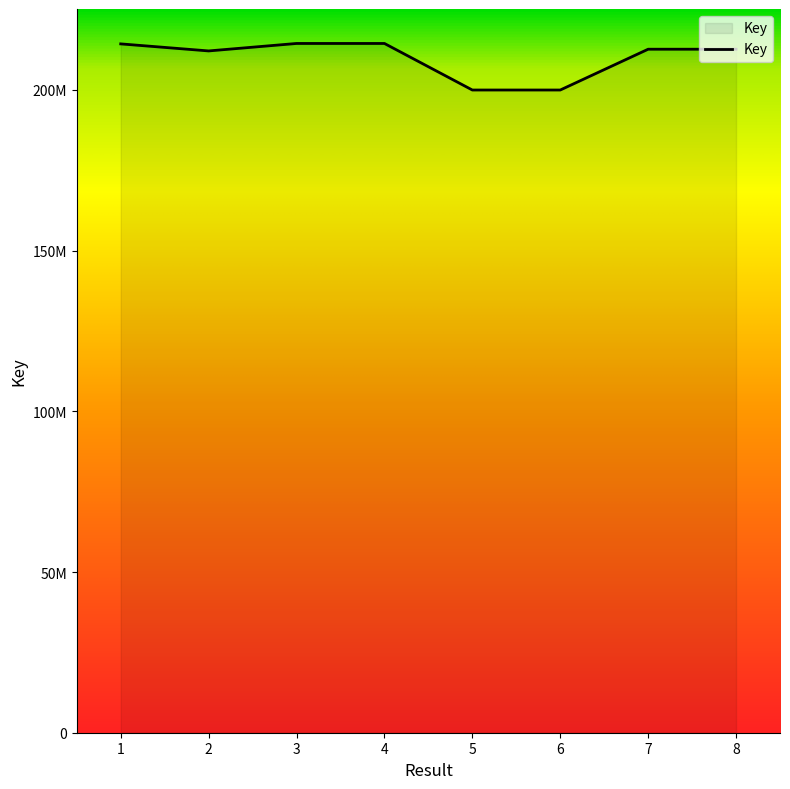

The chart shows a value of 135807668 at 8. True or false?

False